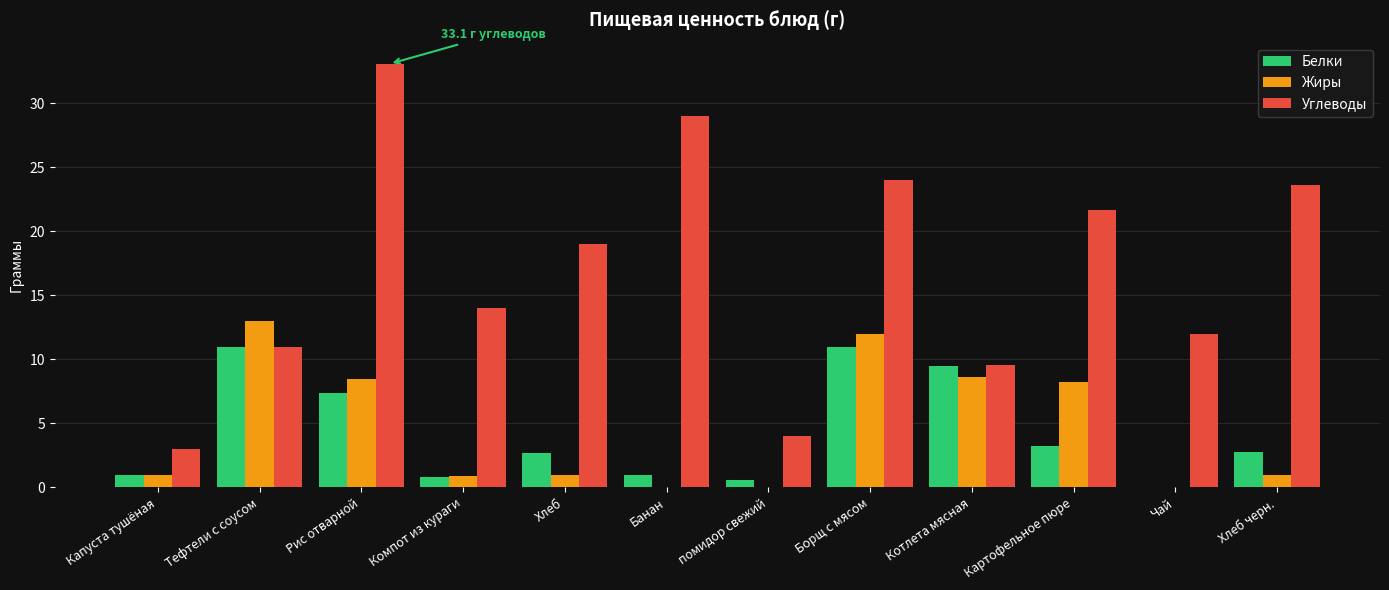

At which category does the chart reach its peak across all series?

Рис отварной